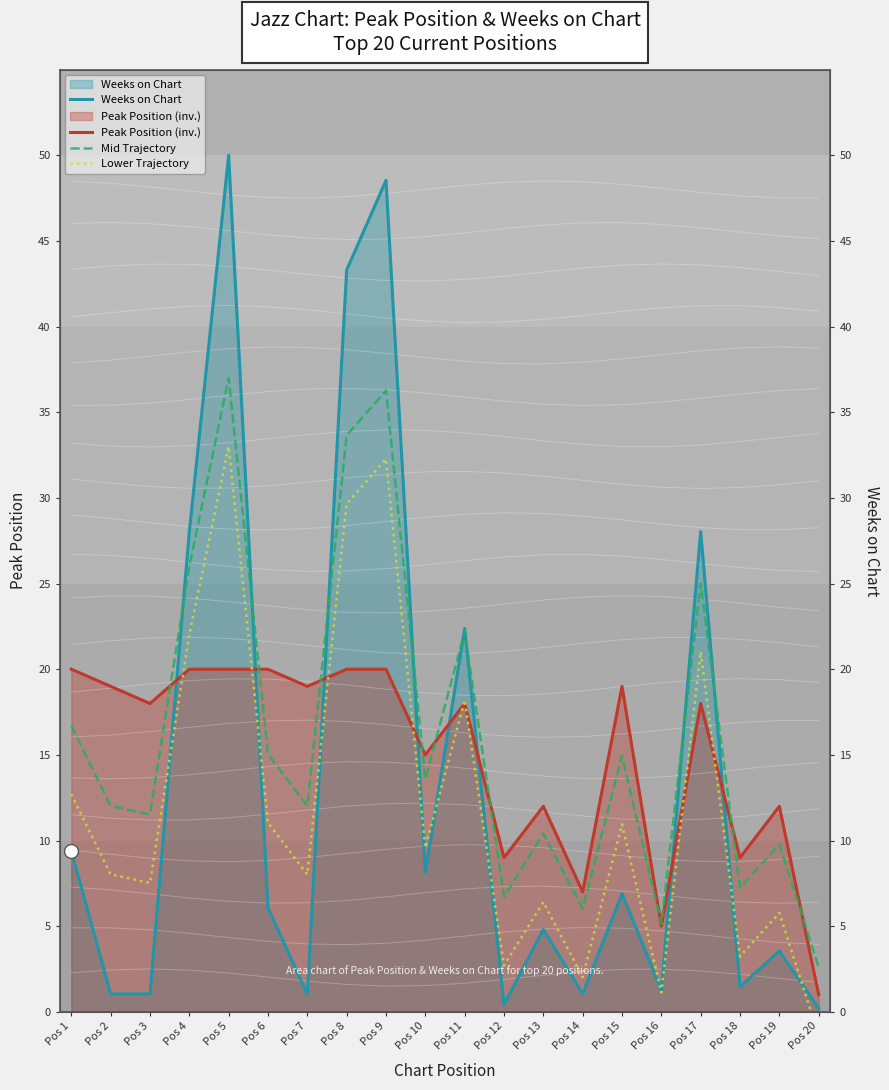

What is the sum of the Mid Trajectory values at Pos 18 and Pos 6?

22.3